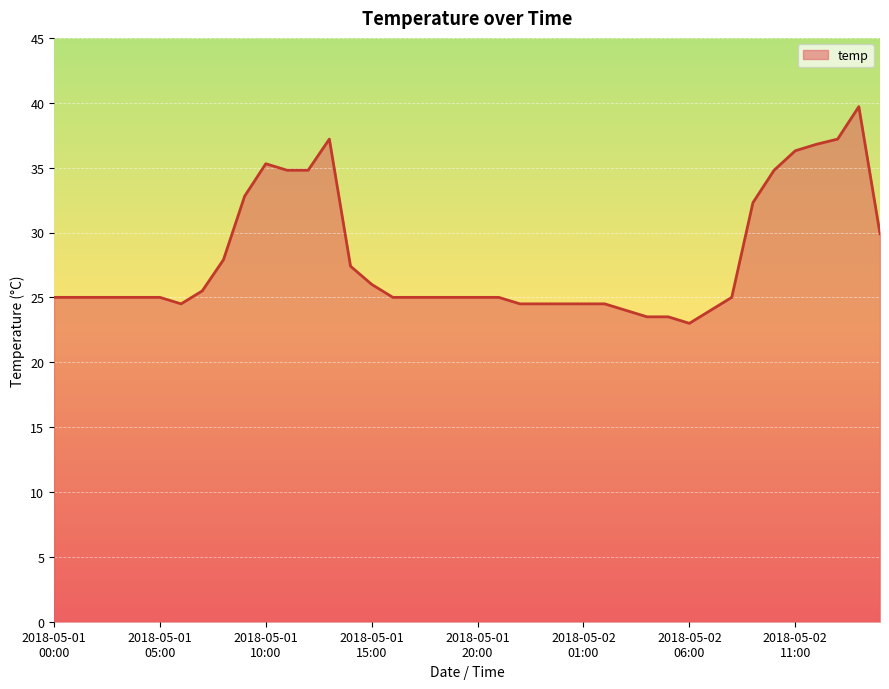

What is the minimum value shown in the chart?

23.0